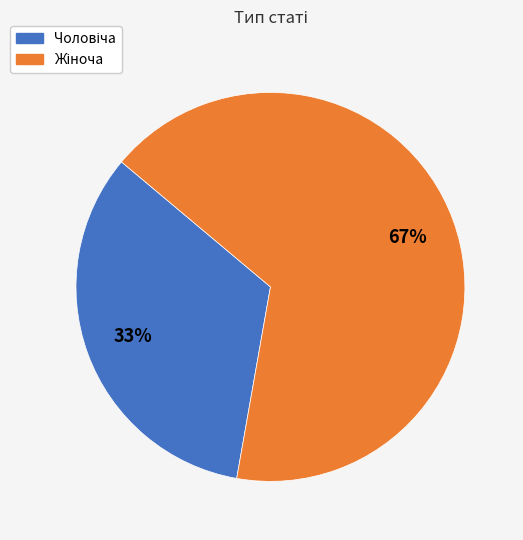

To the nearest percent, what is the average slice percentage?

50%